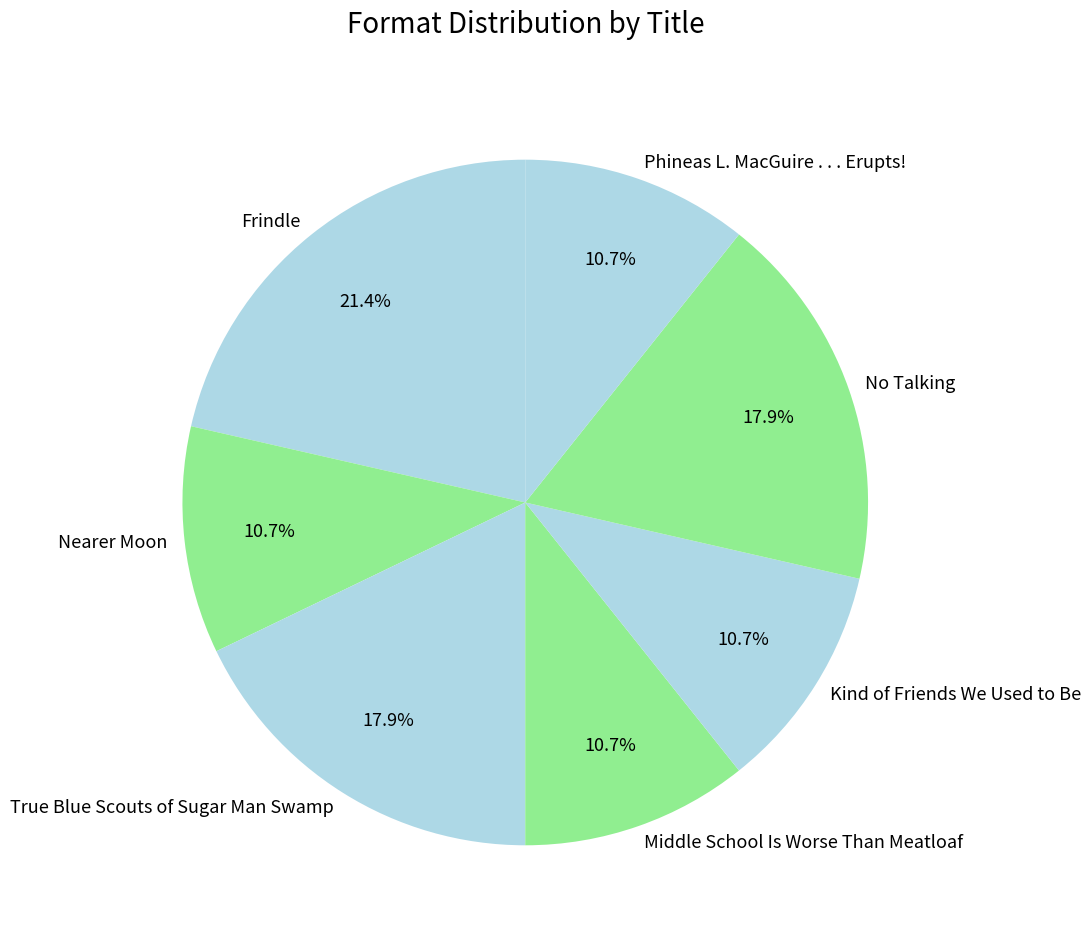

Is it true that Kind of Friends We Used to Be is 4% of the pie?

False